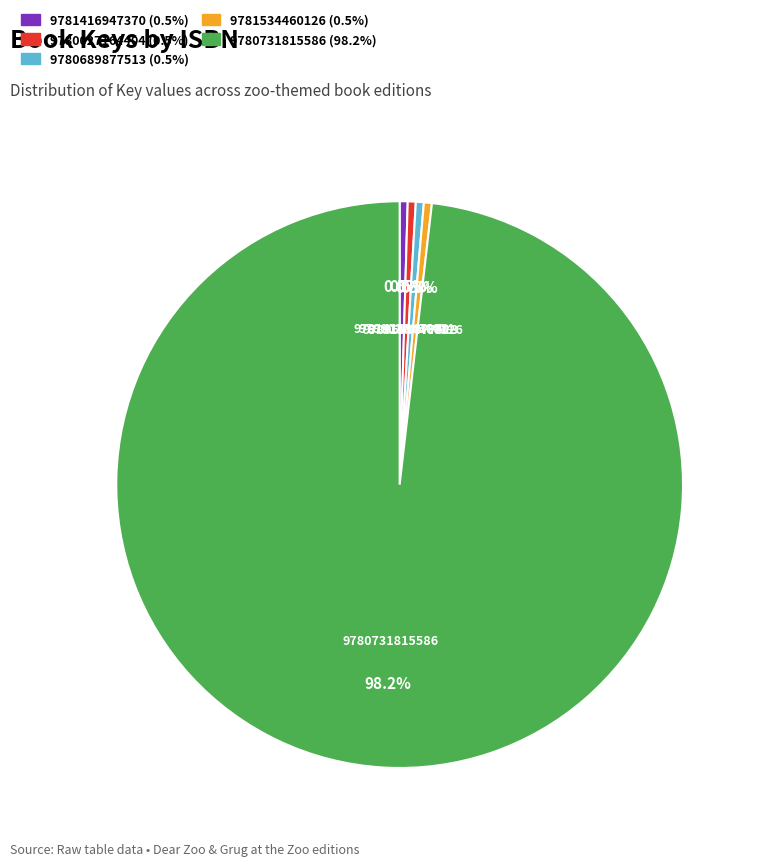

Approximately how many times larger is the value at 9781534460126 (0.5%) compared to 9781416947370 (0.5%)?

1.0